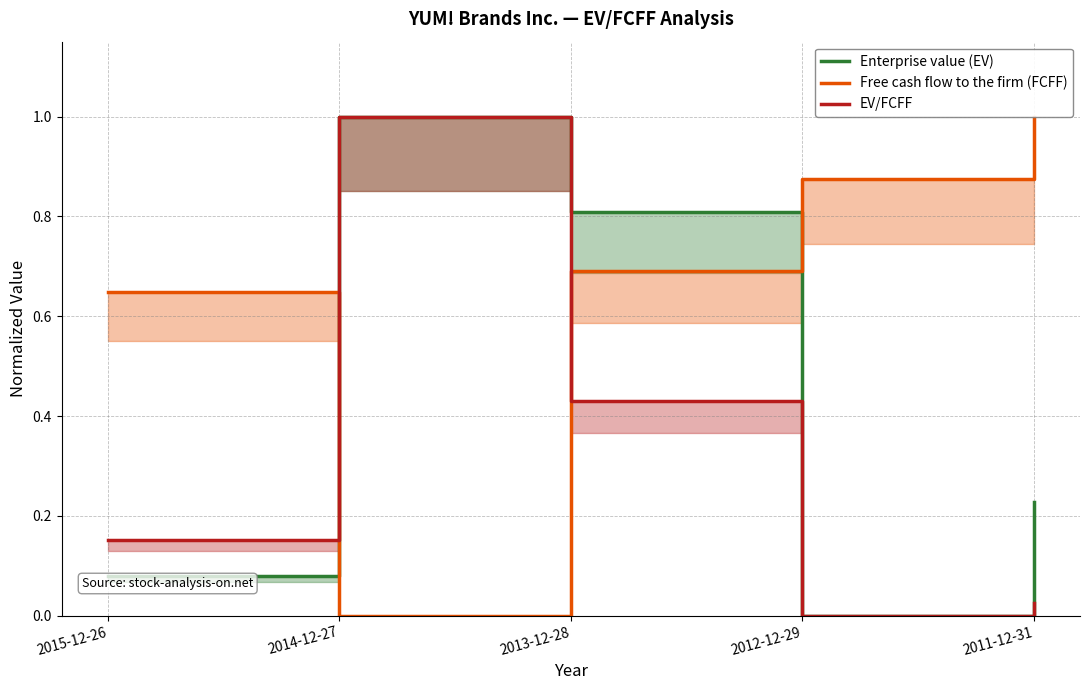

List the series in order of their peak value, lowest first.

Enterprise value (EV), Free cash flow to the firm (FCFF), EV/FCFF